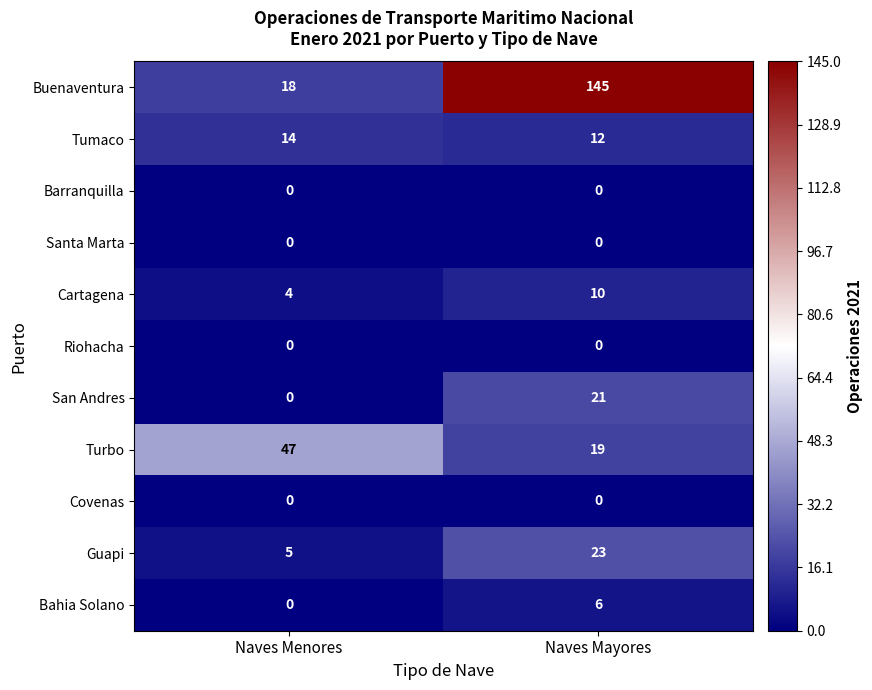

Which series has the widest spread of values?

Buenaventura